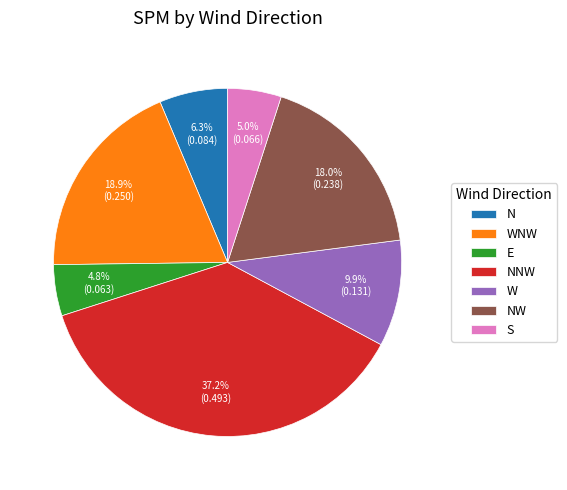

How many slices are in this pie chart?

7